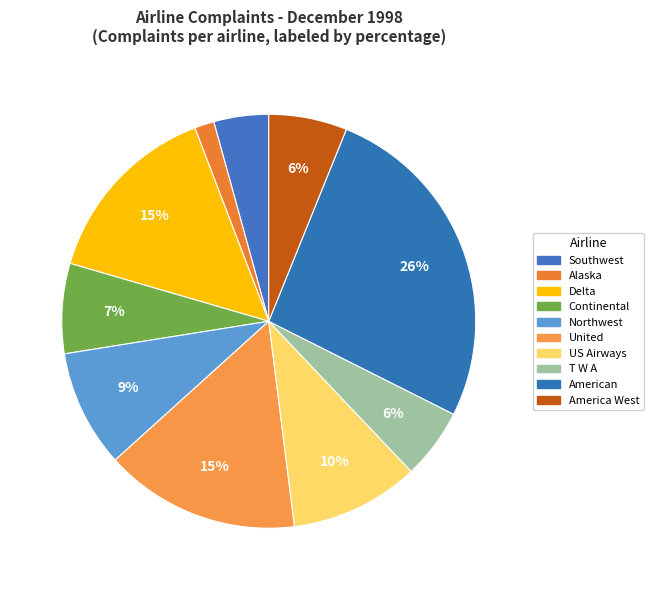

How many slices are in this pie chart?

10